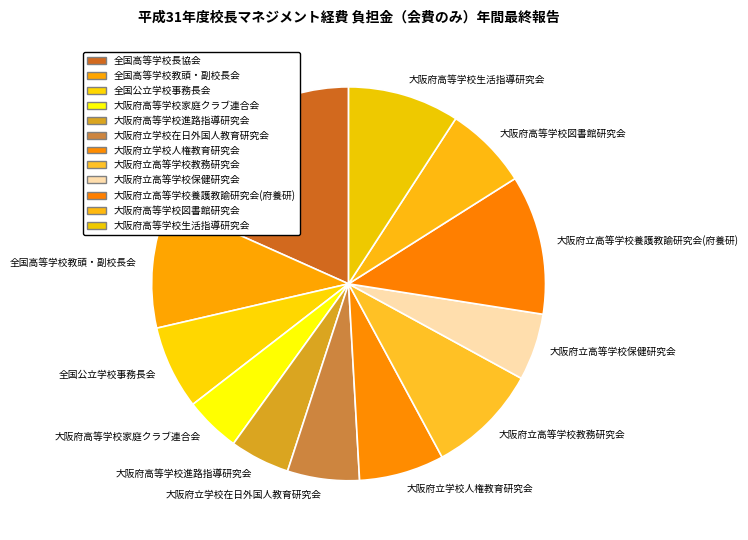

Is the sum of 大阪府立高等学校教務研究会 and 大阪府高等学校生活指導研究会 greater than half?

No